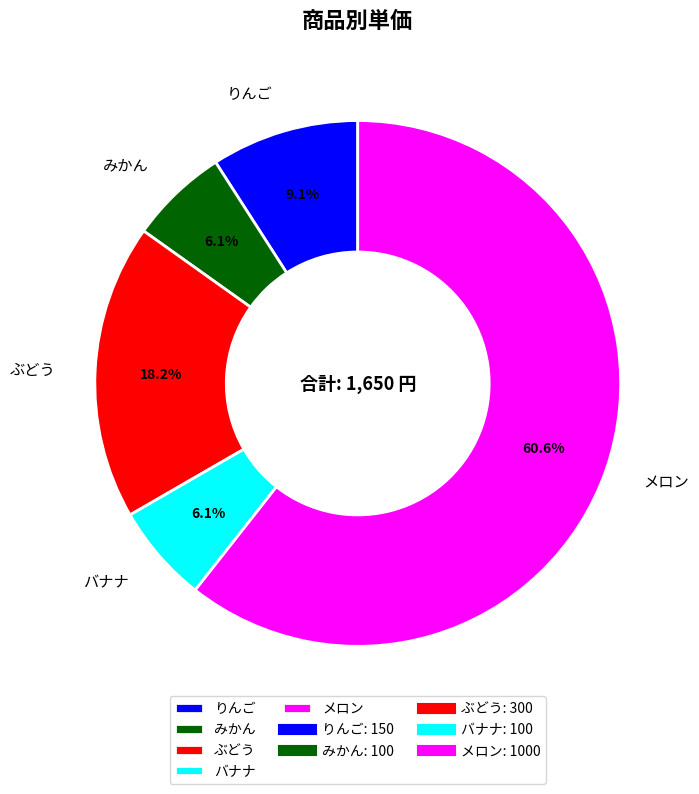

What is the largest slice in the pie chart?

メロン